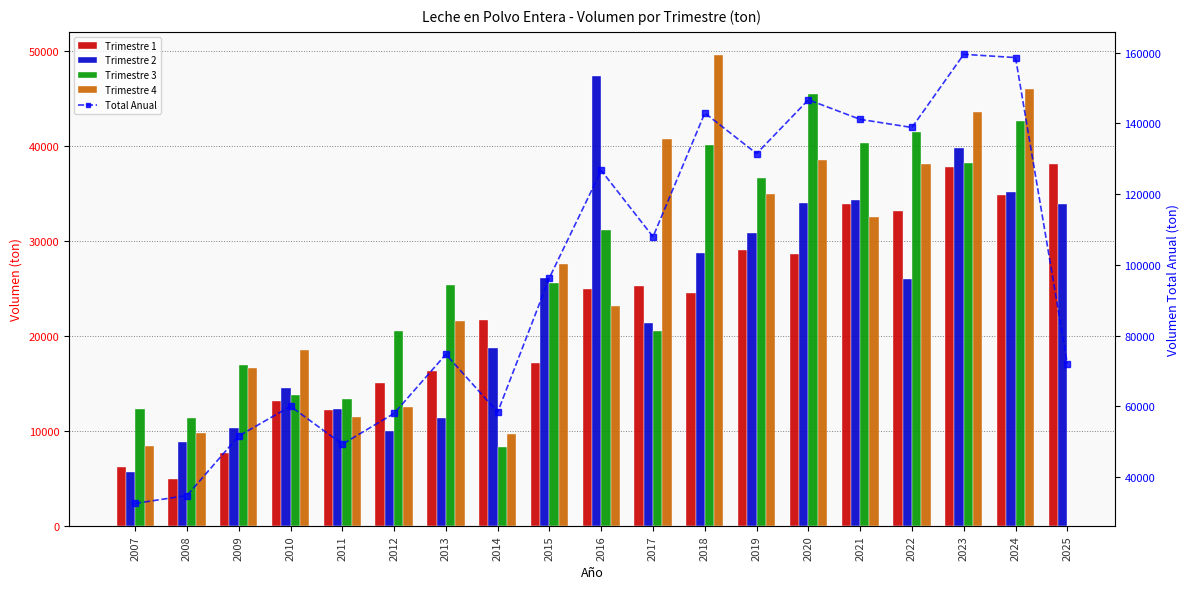

What is the difference between the Trimestre 3 values at 2010 and 2023?

24434.7